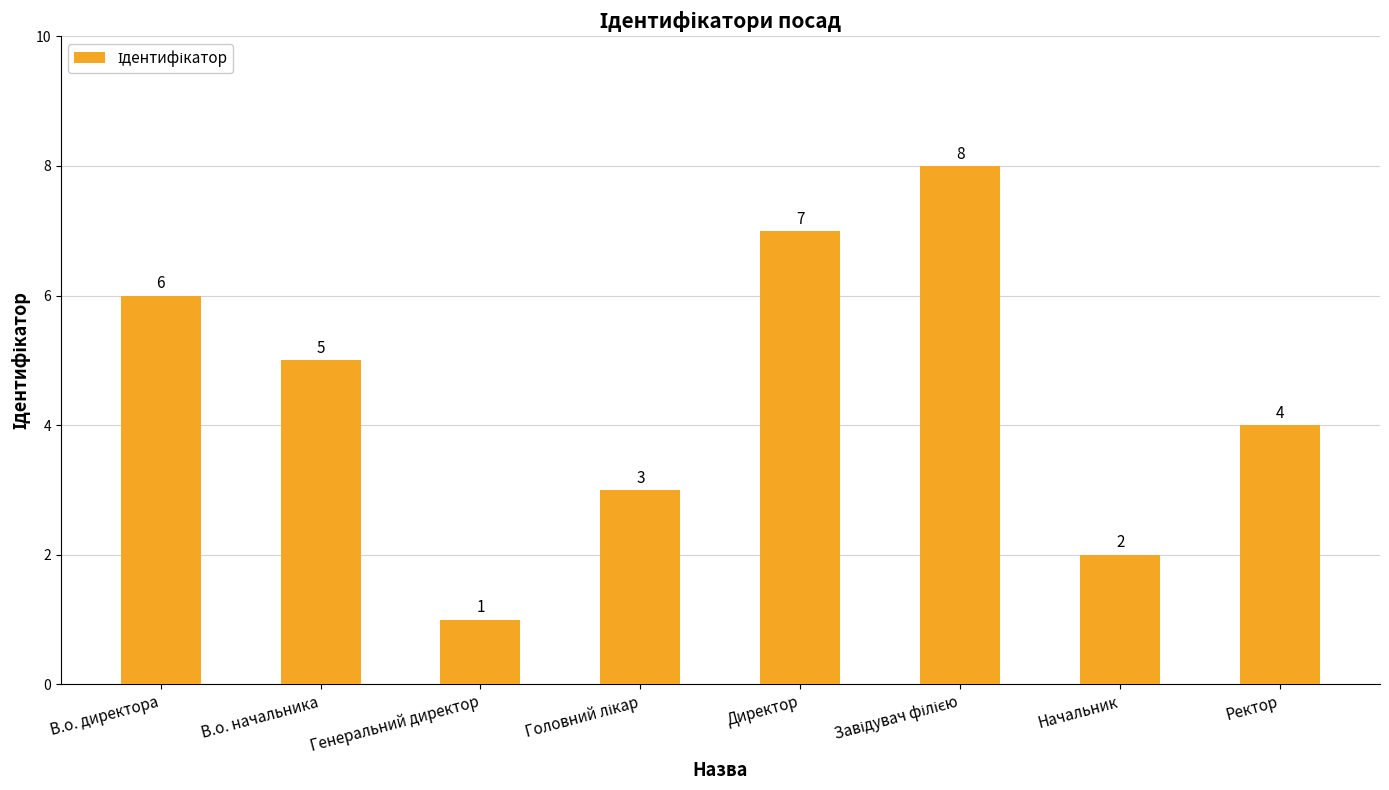

Which category has the lowest value across all series?

Генеральний директор